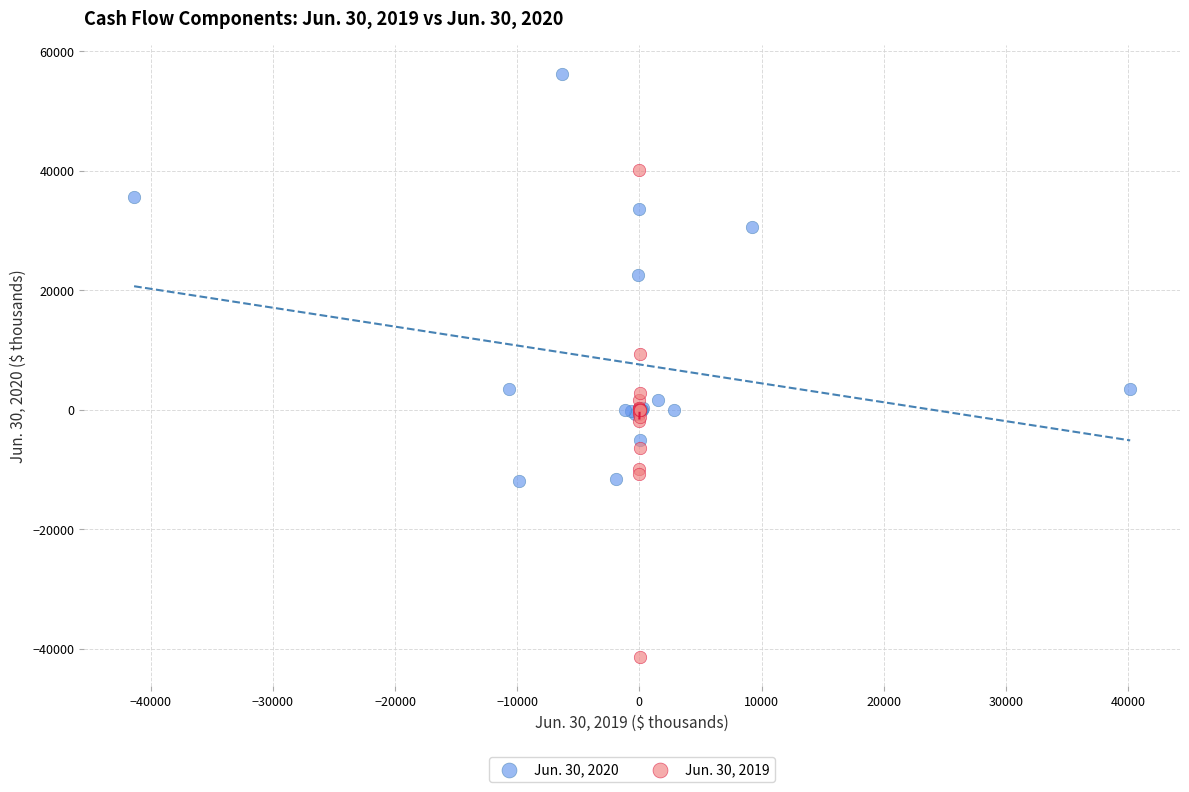

Which series contains the lowest Y value?

Jun. 30, 2019